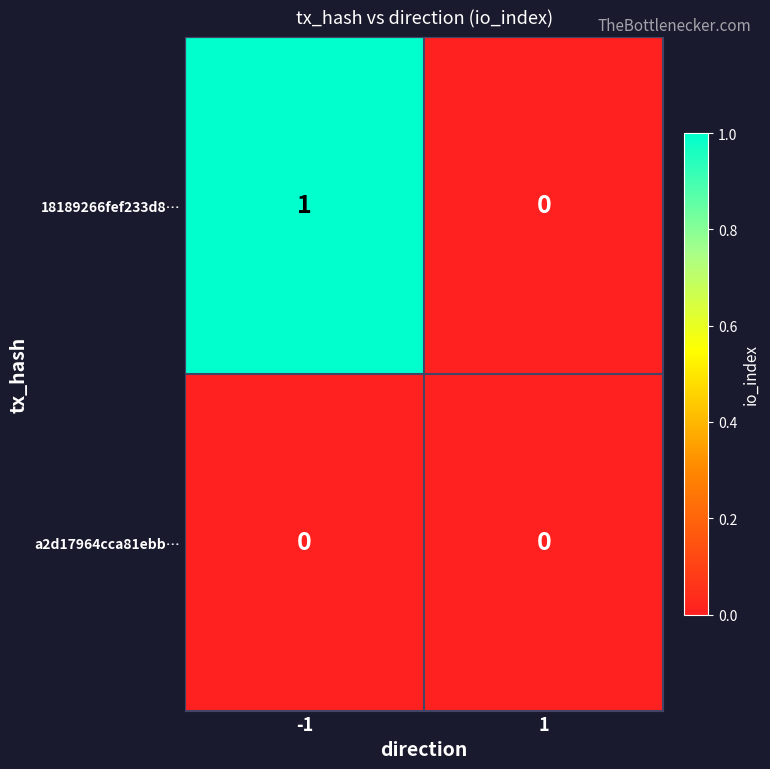

How many values in 18189266fef233d8… are above zero?

1